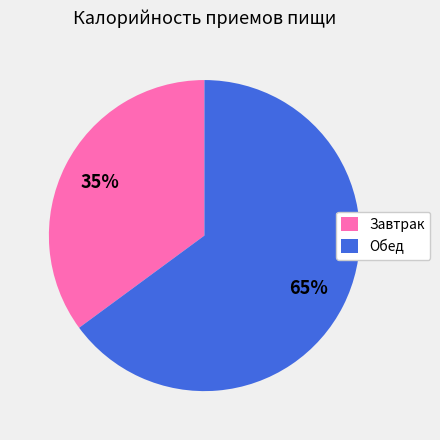

What percentage is the Завтрак slice, to the nearest percent?

35%